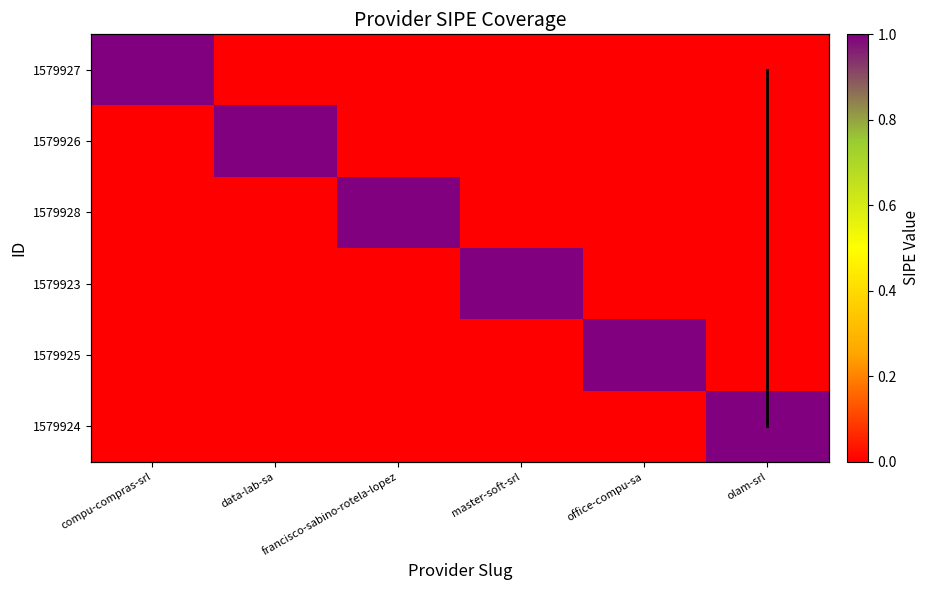

What is the maximum value for 1579925?

1